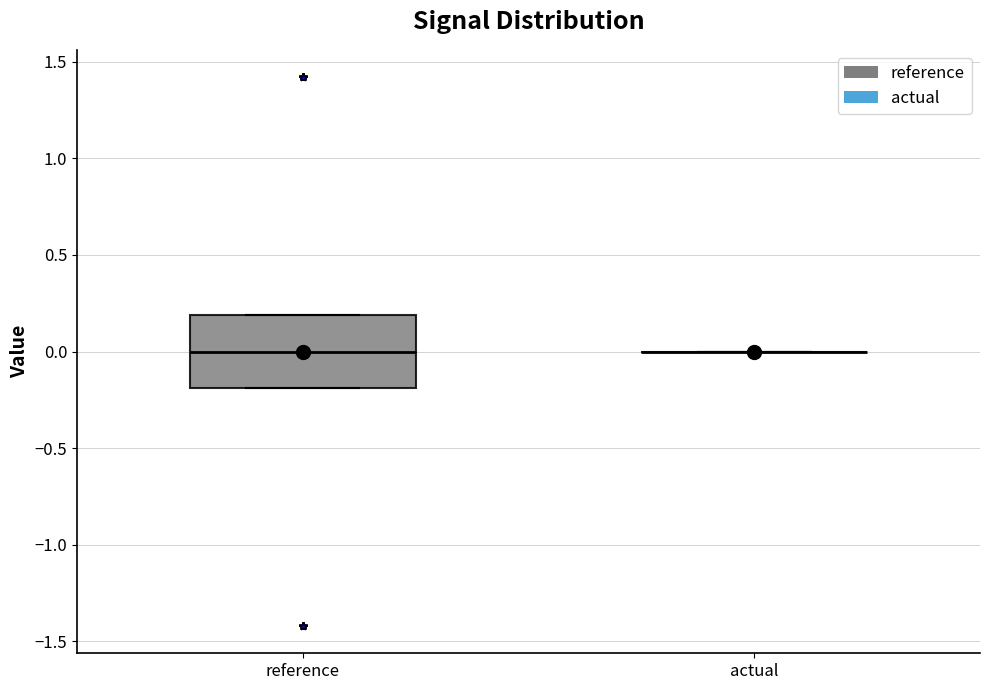

Reading left to right, transcribe this box plot: for each box, give where its median line is, the range the box spans, and where its two whiskers end, as read against the y-axis. The values are not printed on the chart, so give them approximately, as read against the axis.

reference: median 0.0, box -0.2 to 0.2, whiskers -0.2 to 0.2
actual: box collapsed to a line at 0.0, whiskers 0.0 to 0.0